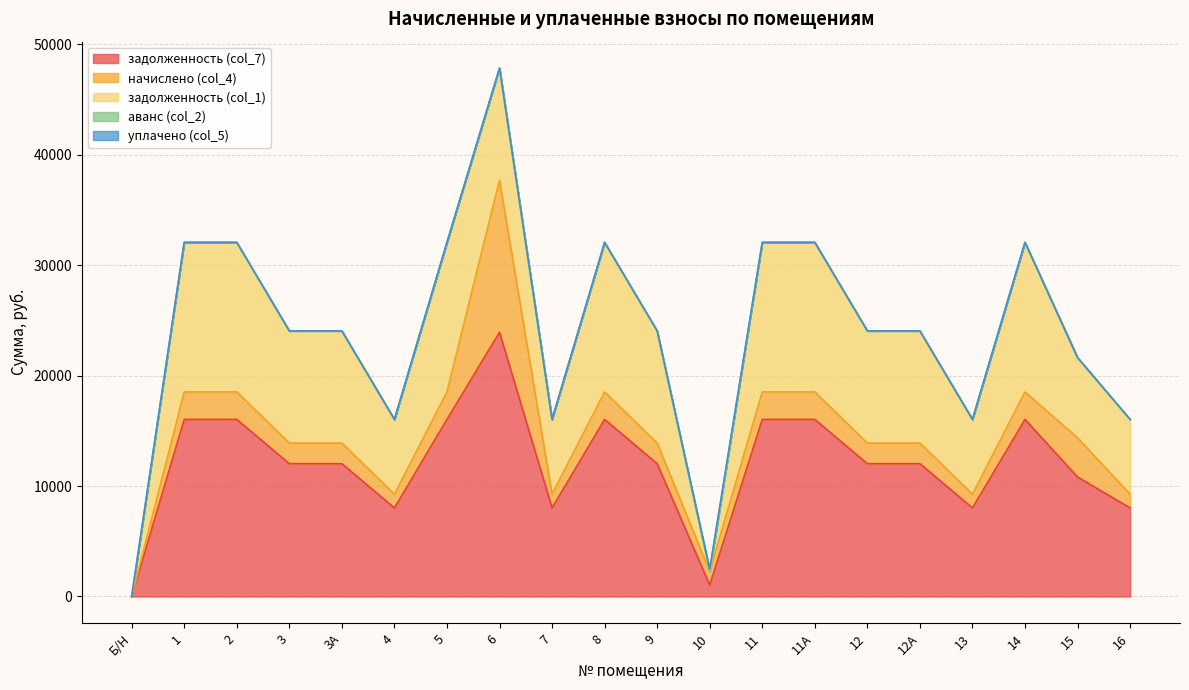

True or false: задолженность (col_7) has a value of 16035.8 at 1.

True